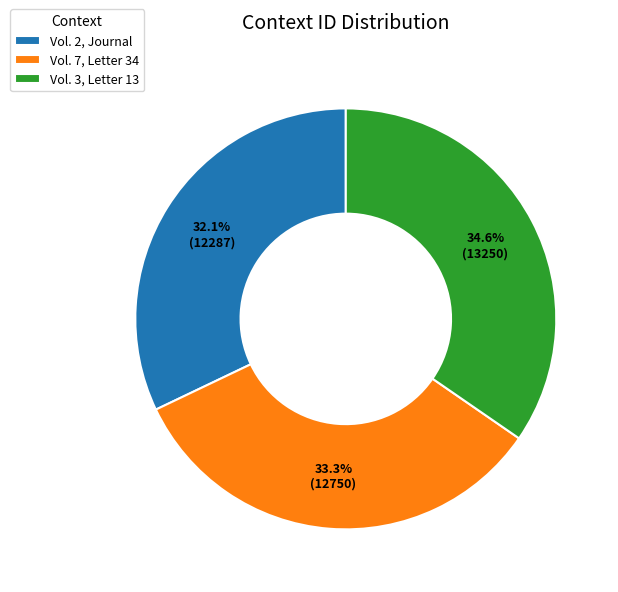

Which category has the smallest portion of the pie?

Vol. 2, Journal